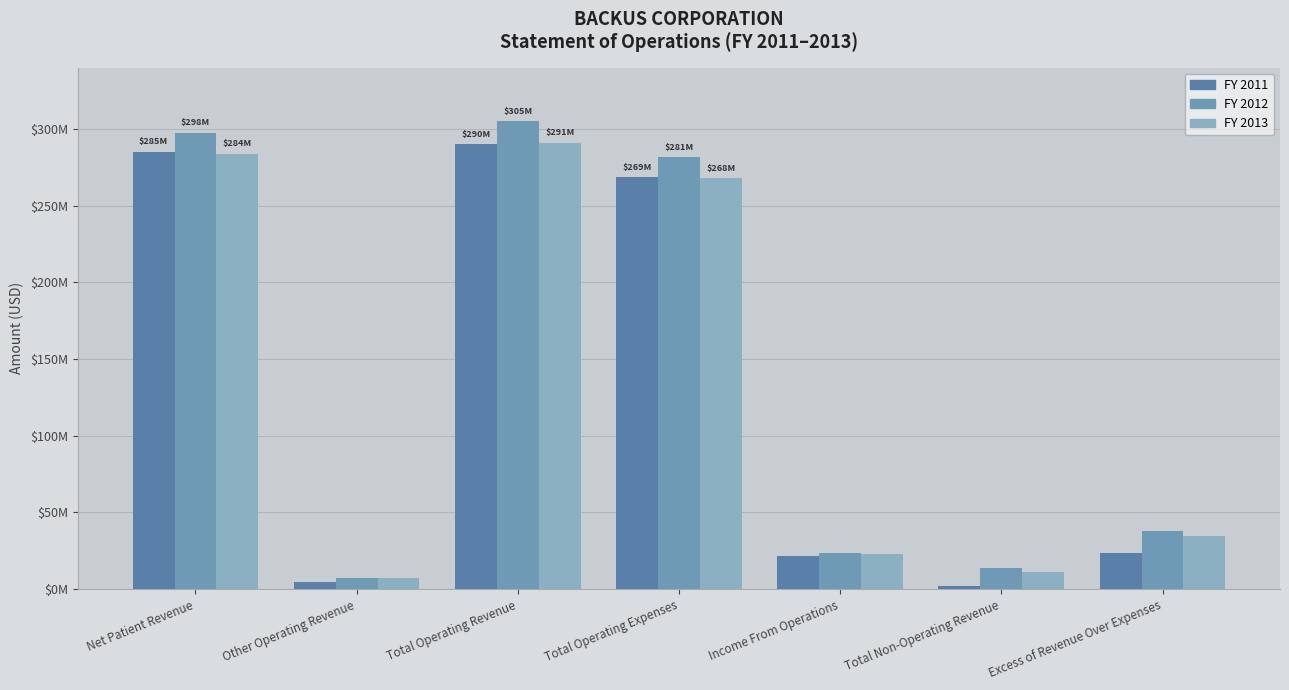

Are the bars grouped side by side (vs. stacked)?

Yes